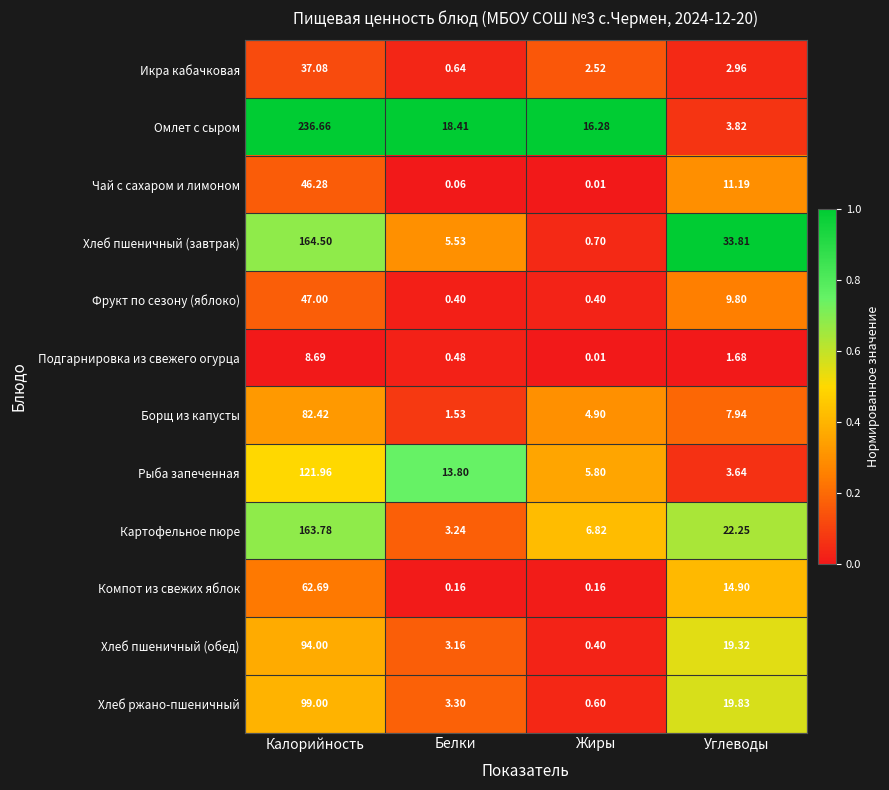

At which label is Хлеб ржано-пшеничный closest to 49?

Углеводы